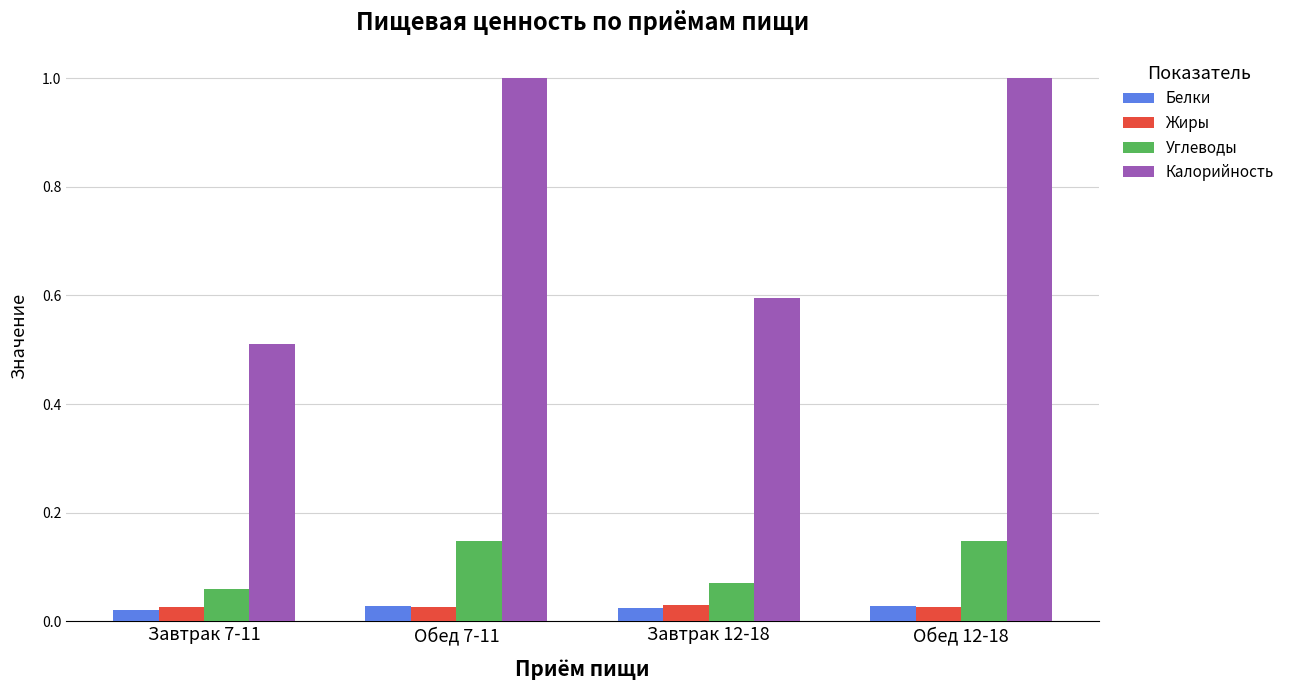

Which series has the largest range (max minus min)?

Калорийность